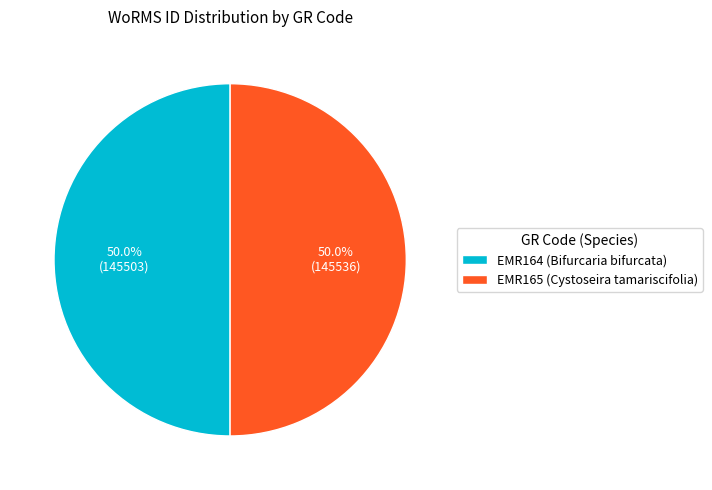

Count the number of slices in the pie.

2